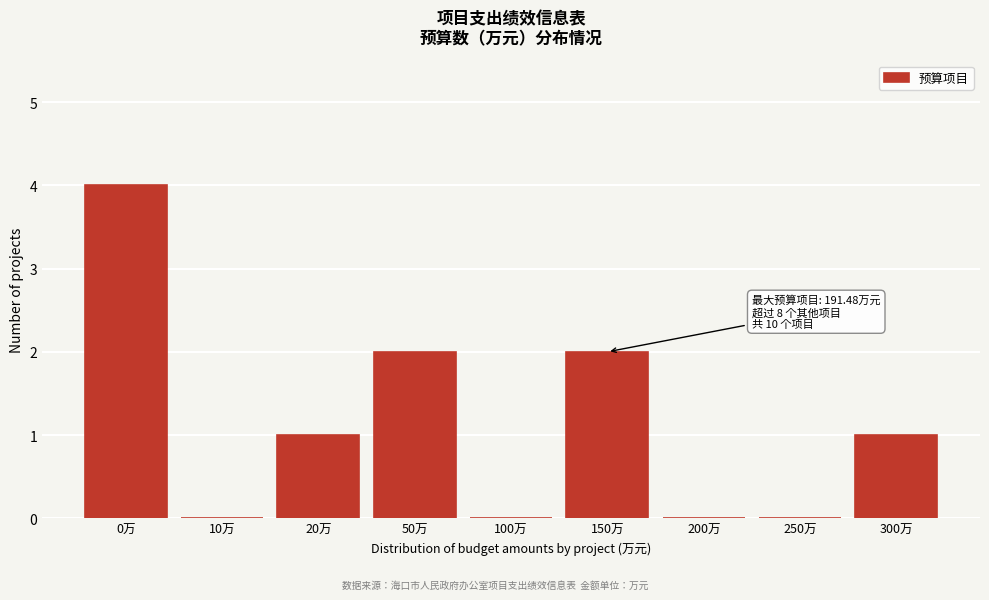

Reading left to right, list all the values displayed in this chart.

0万=4	10万=0	20万=1	50万=2	100万=0	150万=2	200万=0	250万=0	300万=1